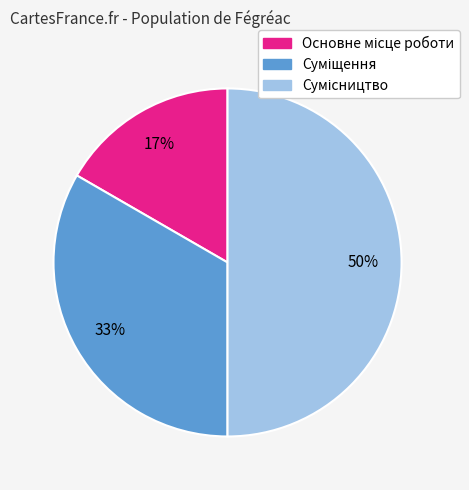

To the nearest percent, what is the difference between the largest and smallest slice percentages?

33%